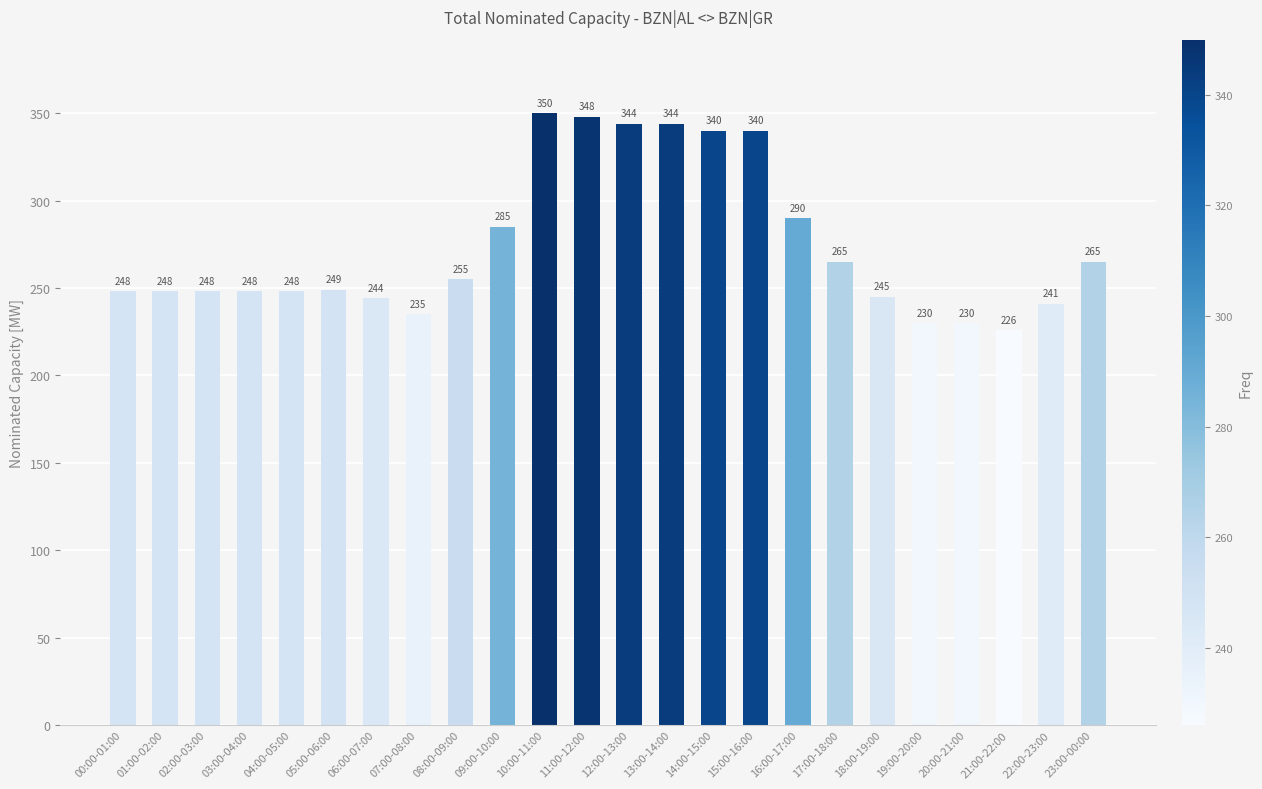

What is the approximate value at 08:00-09:00, to the nearest 5?

255